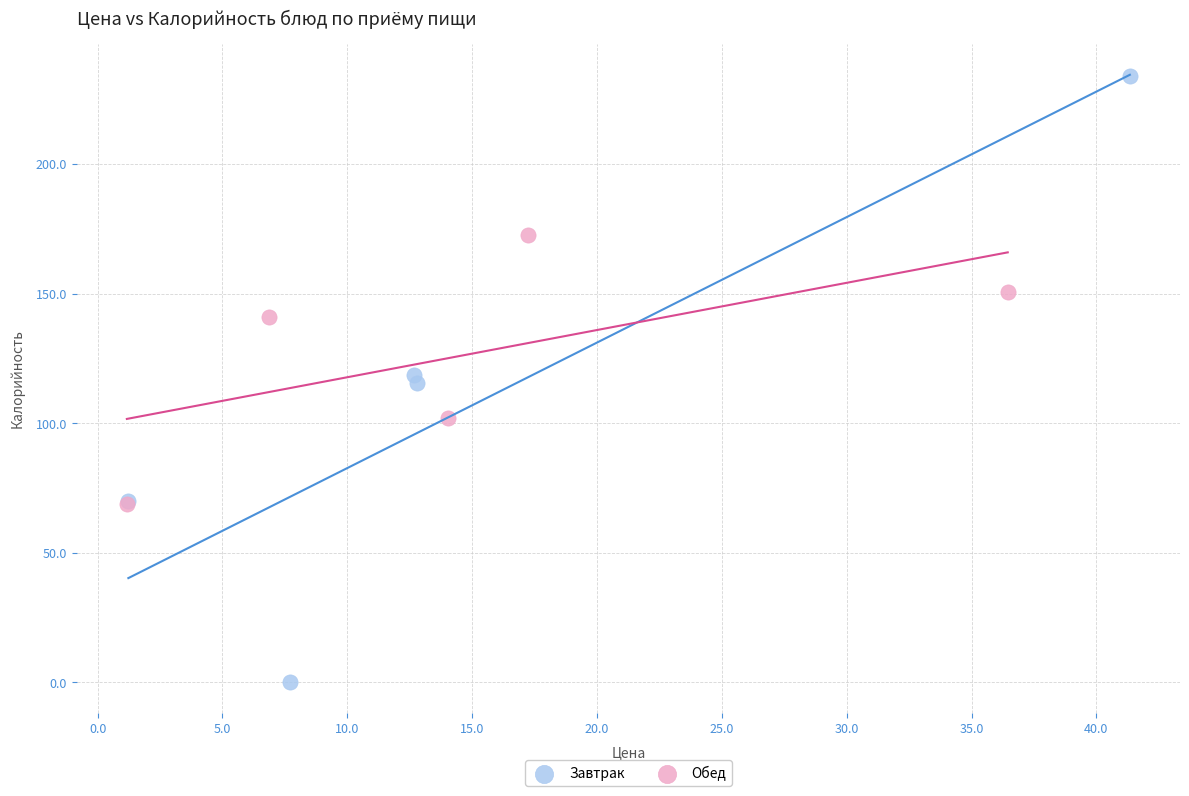

Which series contains the lowest Y value?

Завтрак